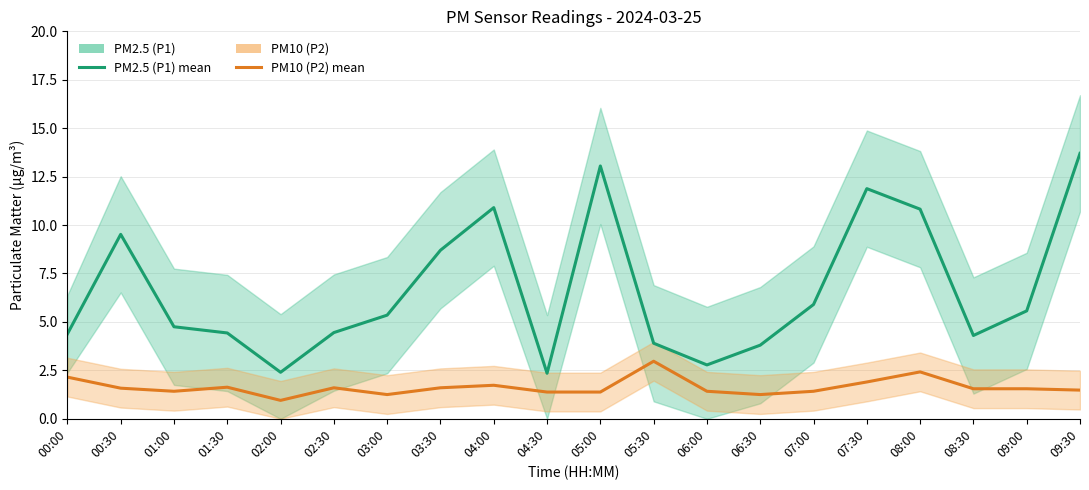

Reading left to right, what are all the values shown in this chart?

PM2.5 (P1): 00:00=4.4	00:30=9.5	01:00=4.8	01:30=4.4	02:00=2.4	02:30=4.5	03:00=5.3	03:30=8.7	04:00=10.9	04:30=2.4	05:00=13.1	05:30=3.9	06:00=2.8	06:30=3.8	07:00=5.9	07:30=11.9	08:00=10.8	08:30=4.3	09:00=5.6	09:30=13.7
PM10 (P2): 00:00=2.1	00:30=1.6	01:00=1.4	01:30=1.6	02:00=0.9	02:30=1.6	03:00=1.2	03:30=1.6	04:00=1.7	04:30=1.4	05:00=1.4	05:30=3.0	06:00=1.4	06:30=1.2	07:00=1.4	07:30=1.9	08:00=2.4	08:30=1.6	09:00=1.6	09:30=1.5